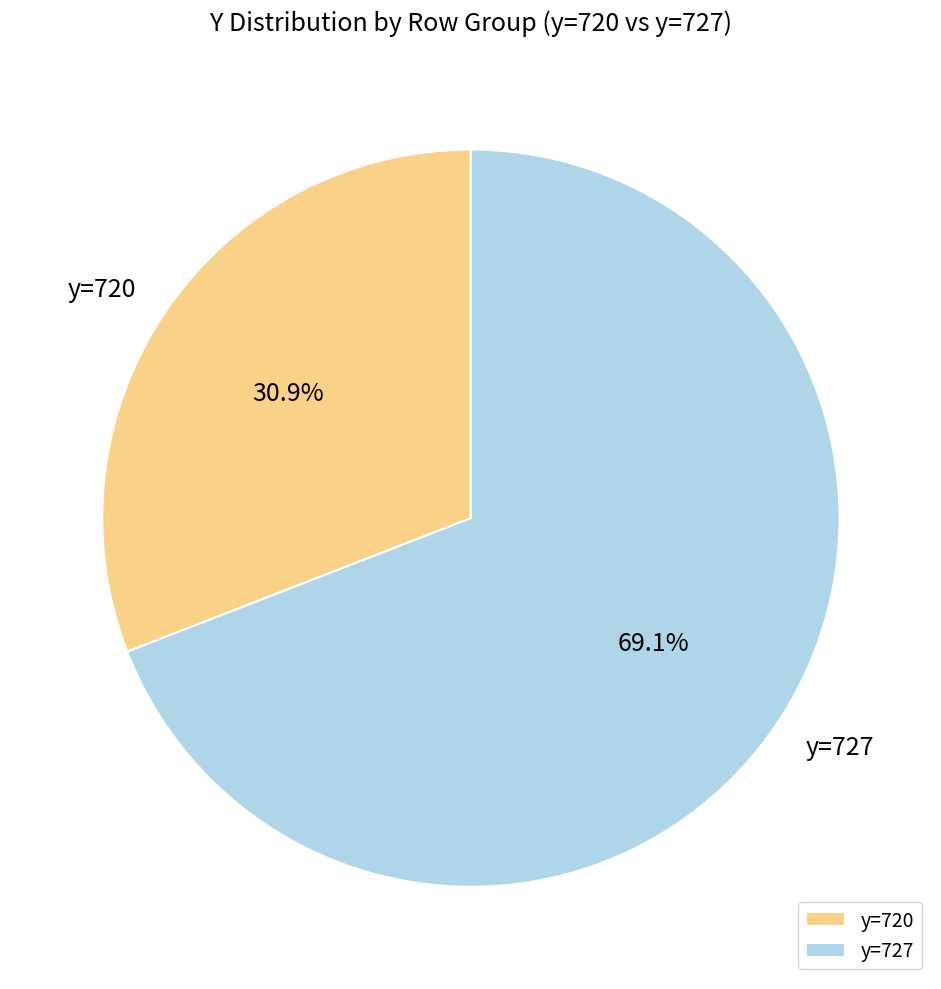

Do y=727 and y=720 together represent more than half of the pie?

Yes